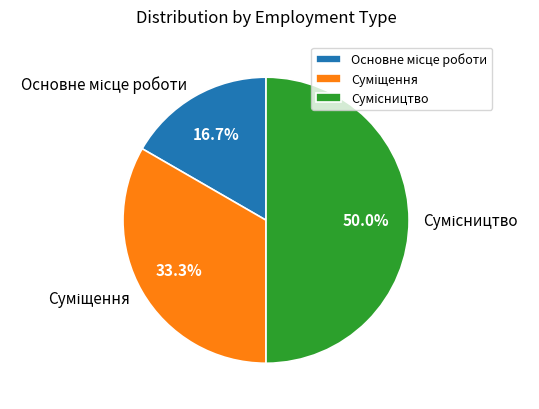

How many slices are in this pie chart?

3